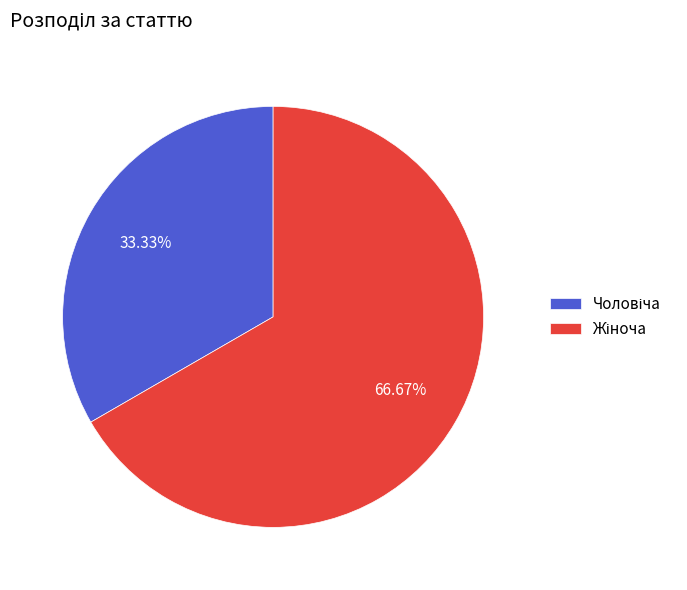

Is there a majority slice in this chart?

Yes